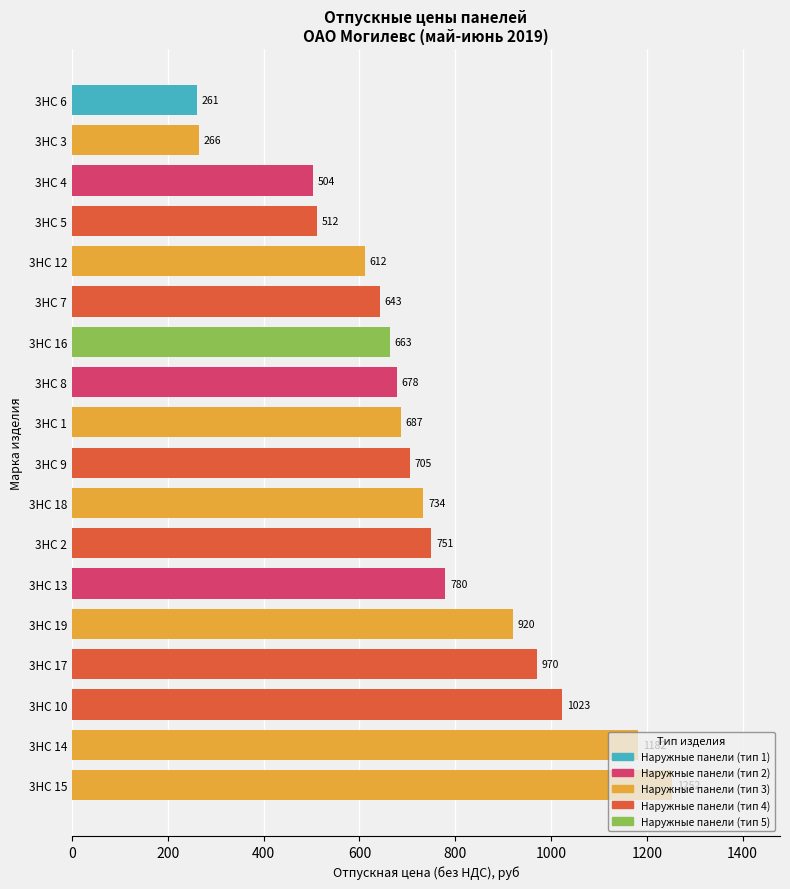

What is the average value?

730.1